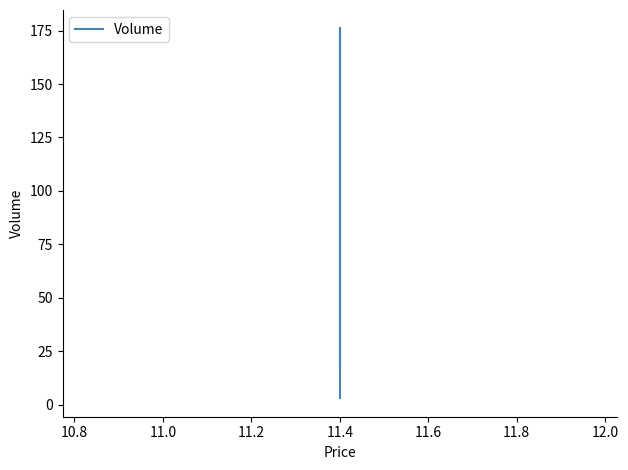

What is the difference between the second highest and minimum values?

15